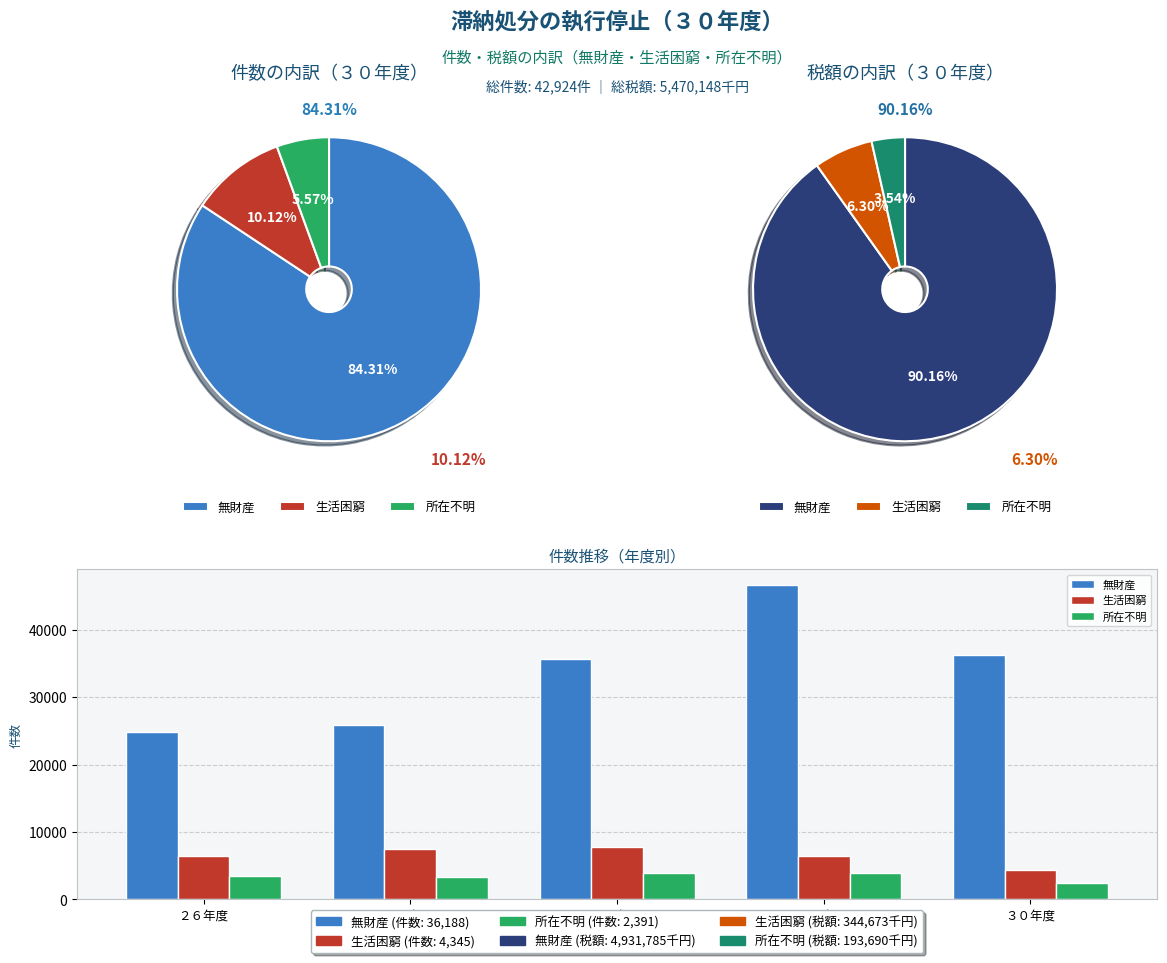

True or false: ２７年度 accounts for 22% of the total.

False